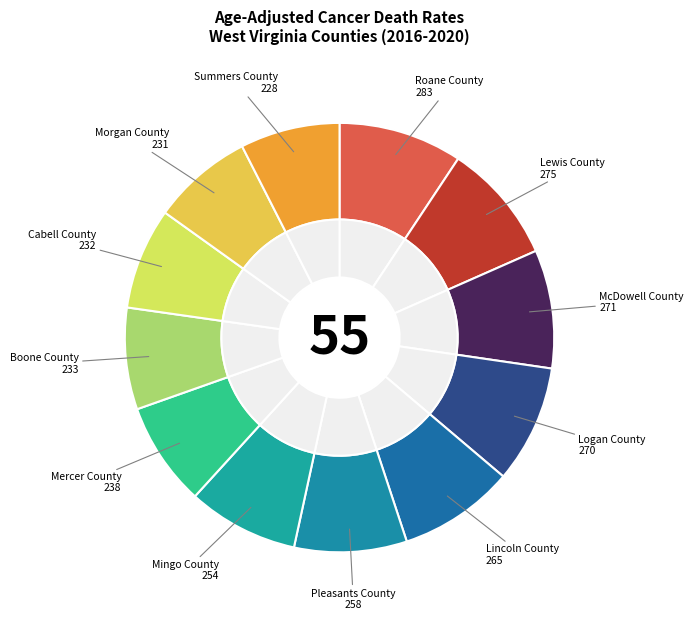

Is there a majority slice in this chart?

No